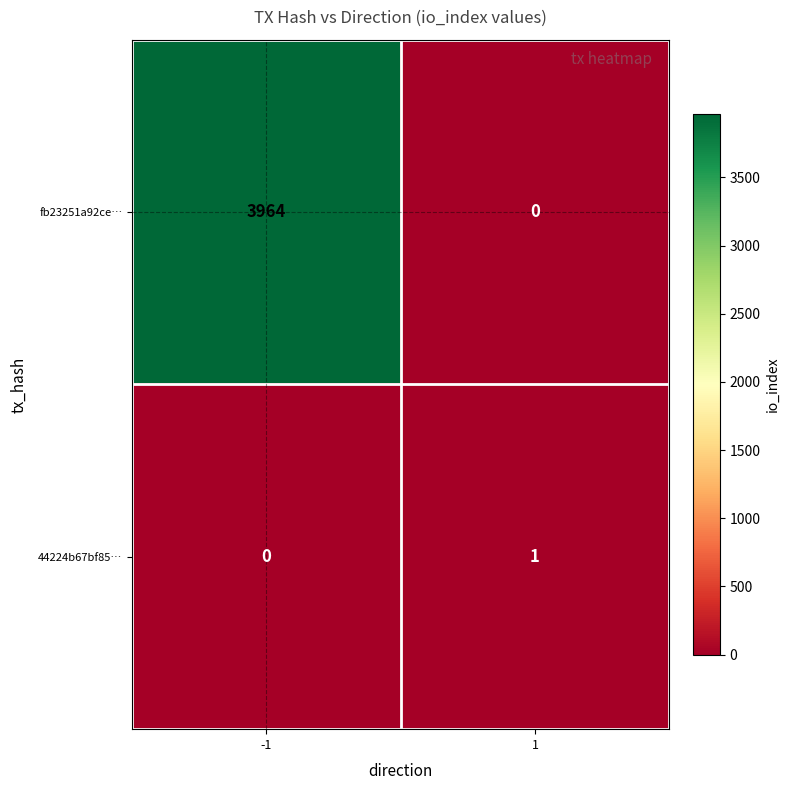

What is the spread (max minus min) of values at -1?

3964